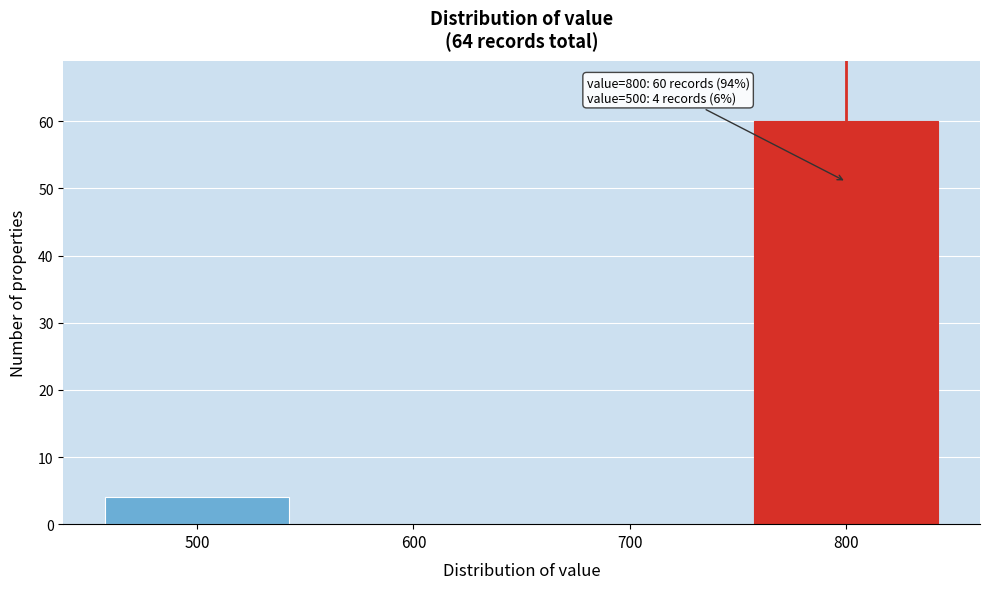

Reading right to left, list all the values displayed in this chart.

800=60	700=0	600=0	500=4